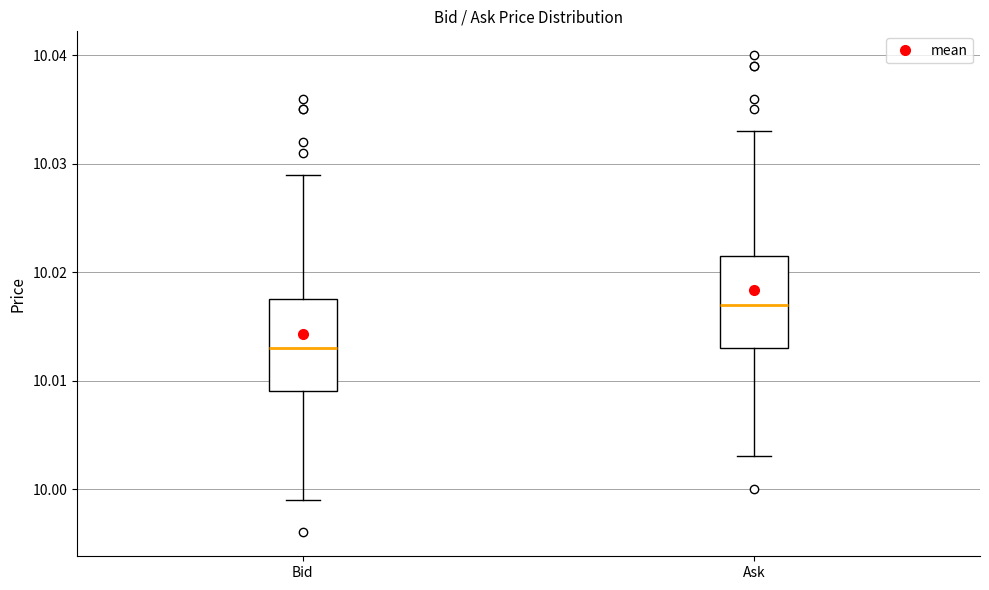

Reading left to right, read every box against the y-axis: the position of its median line, the range the box covers, and the ends of its whiskers. The values are not printed on the chart, so give them approximately, as read against the axis.

Bid: median 10.013, box 10.009 to 10.018, whiskers 9.999 to 10.029
Ask: median 10.017, box 10.013 to 10.022, whiskers 10.003 to 10.033